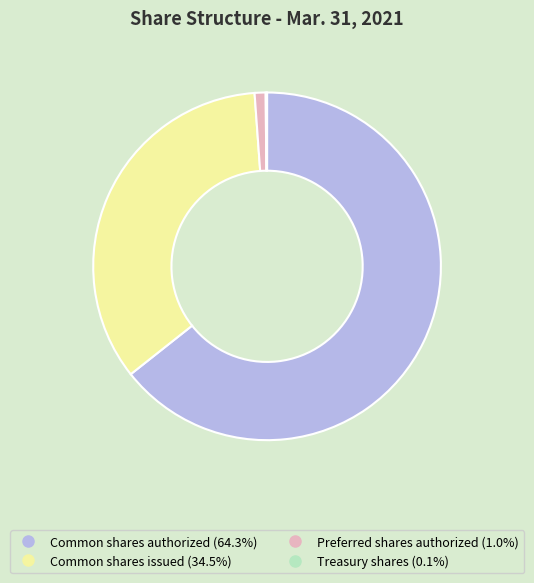

Is it true that Preferred shares authorized is 1% of the pie?

True